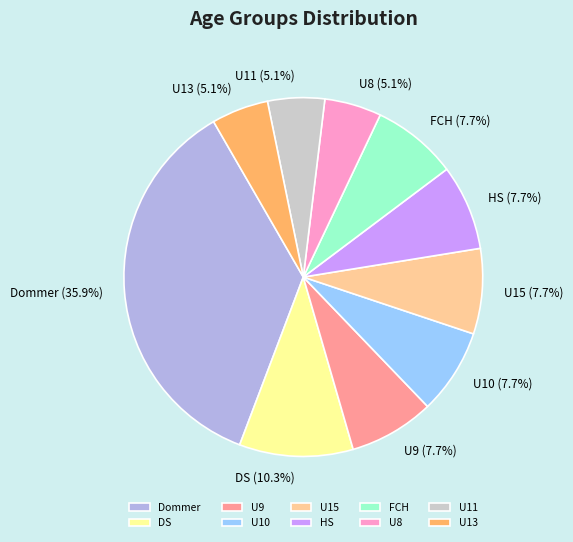

Does HS account for over 50% of the chart?

No